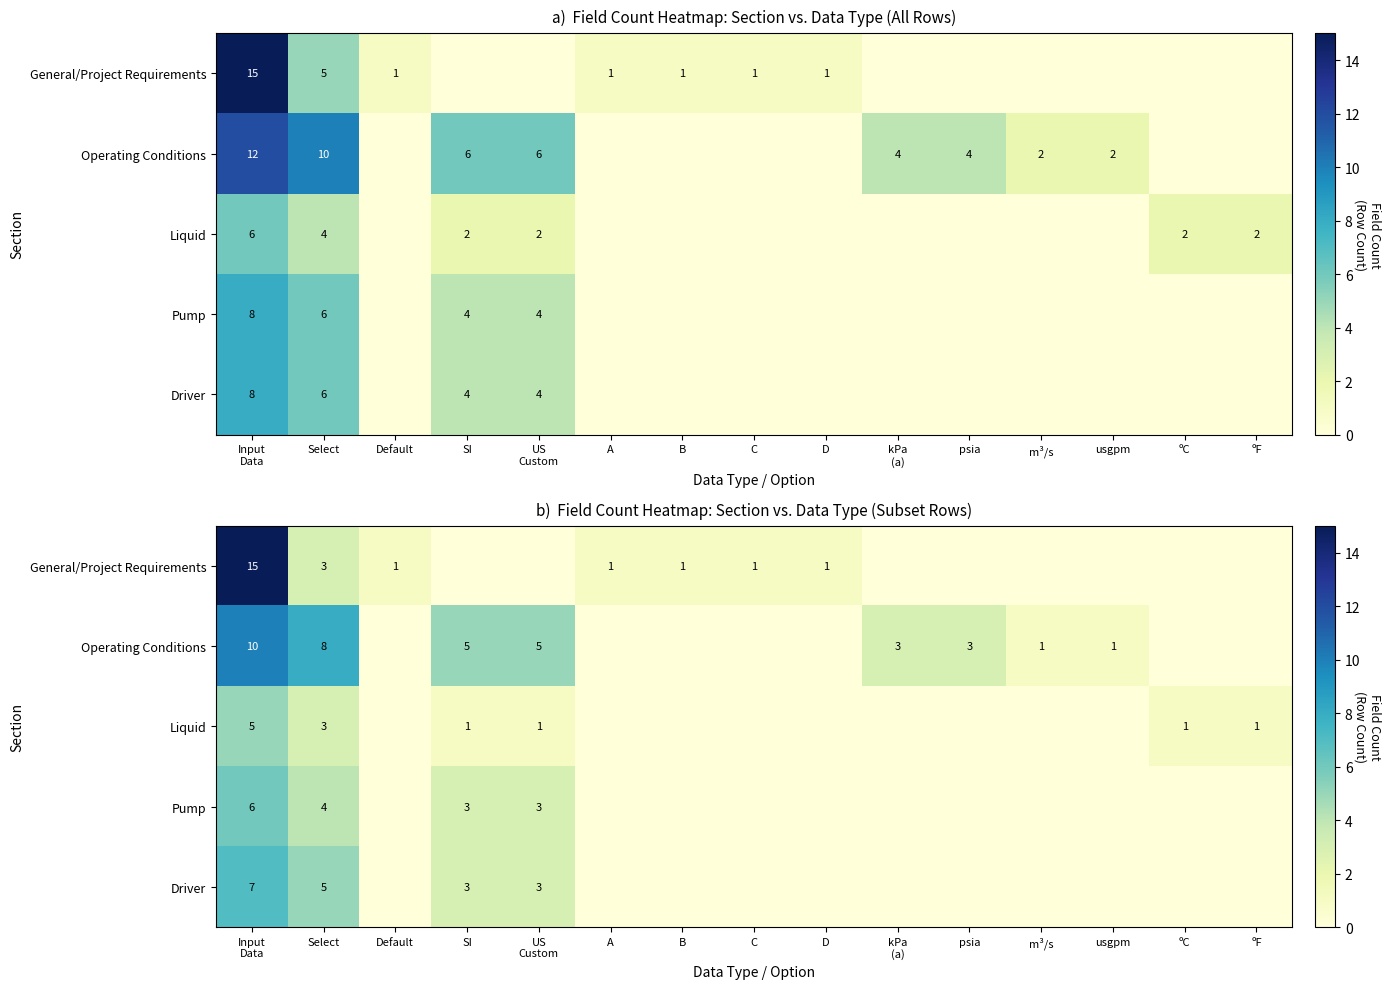

Between Default and US Custom, which series saw the biggest shift?

Operating Conditions